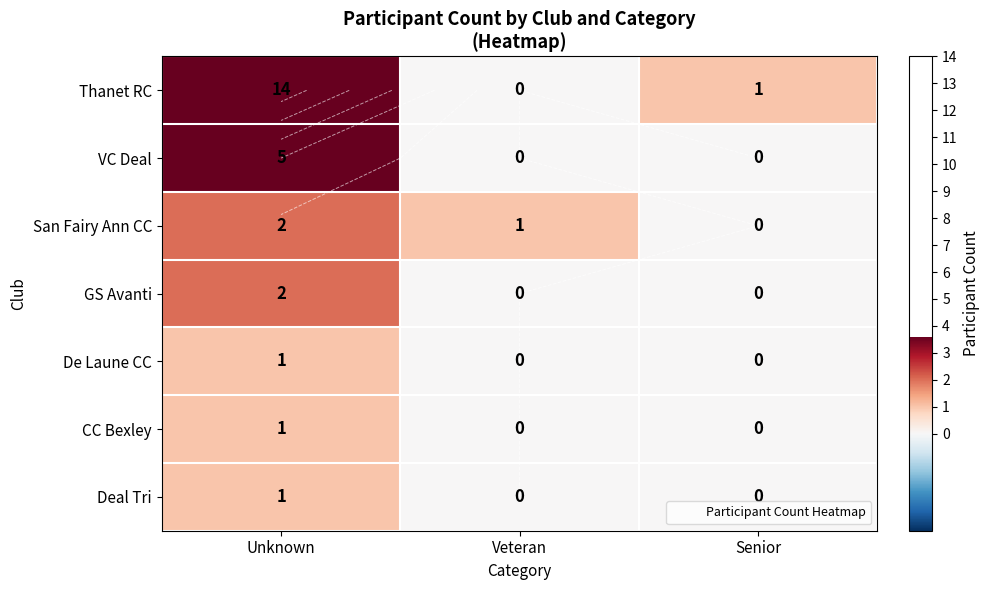

Where is Deal Tri nearest to the value 0?

Veteran